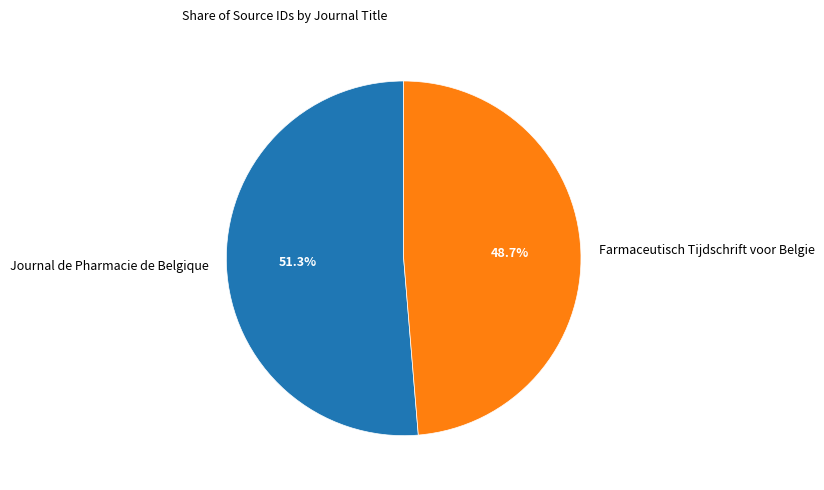

How many segments does this pie chart have?

2